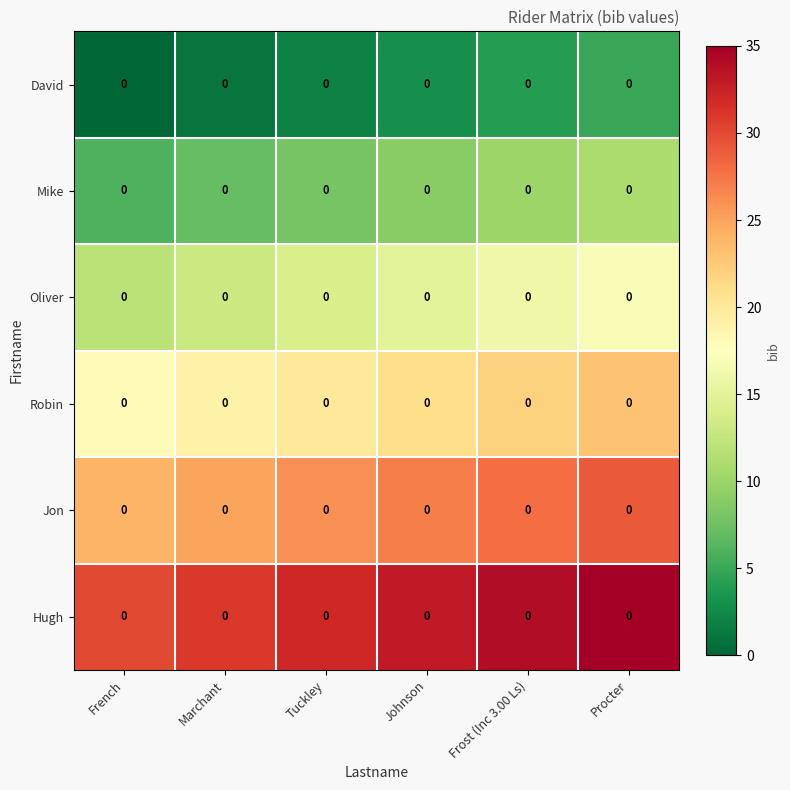

What is the sum of the Robin values at Frost (Inc 3.00 Ls) and Marchant?

41